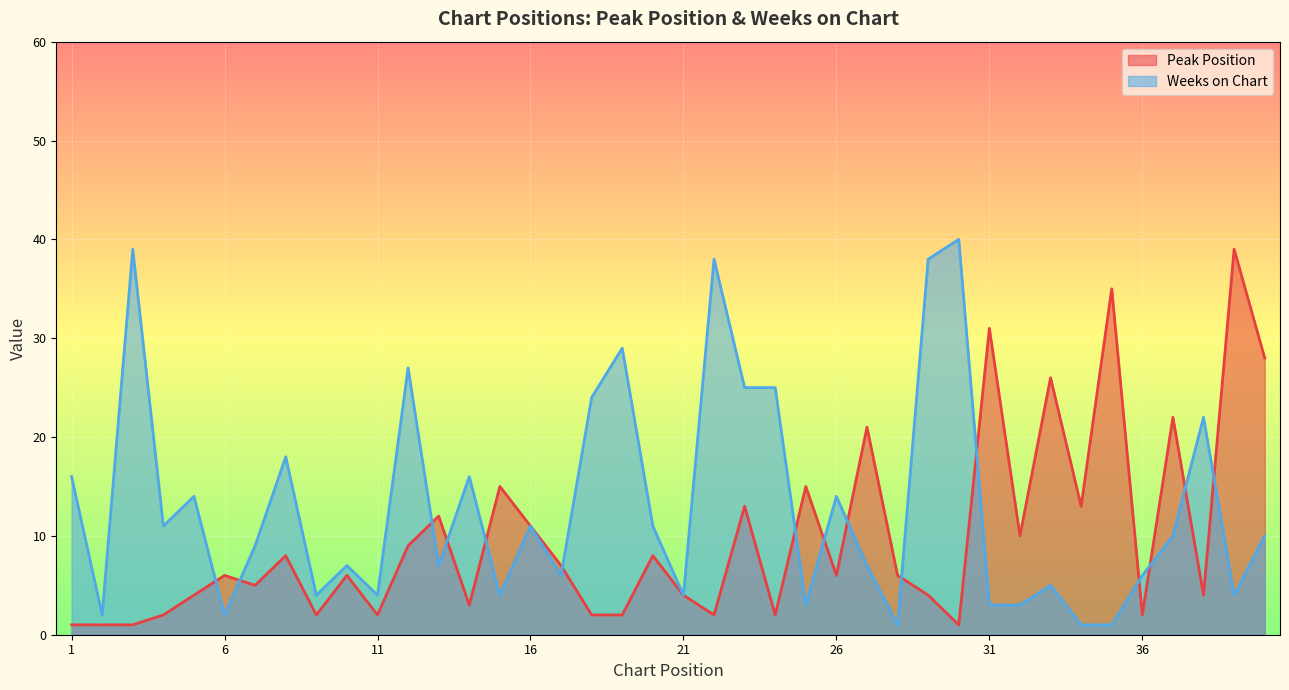

Which series has the widest spread of values?

Weeks on Chart